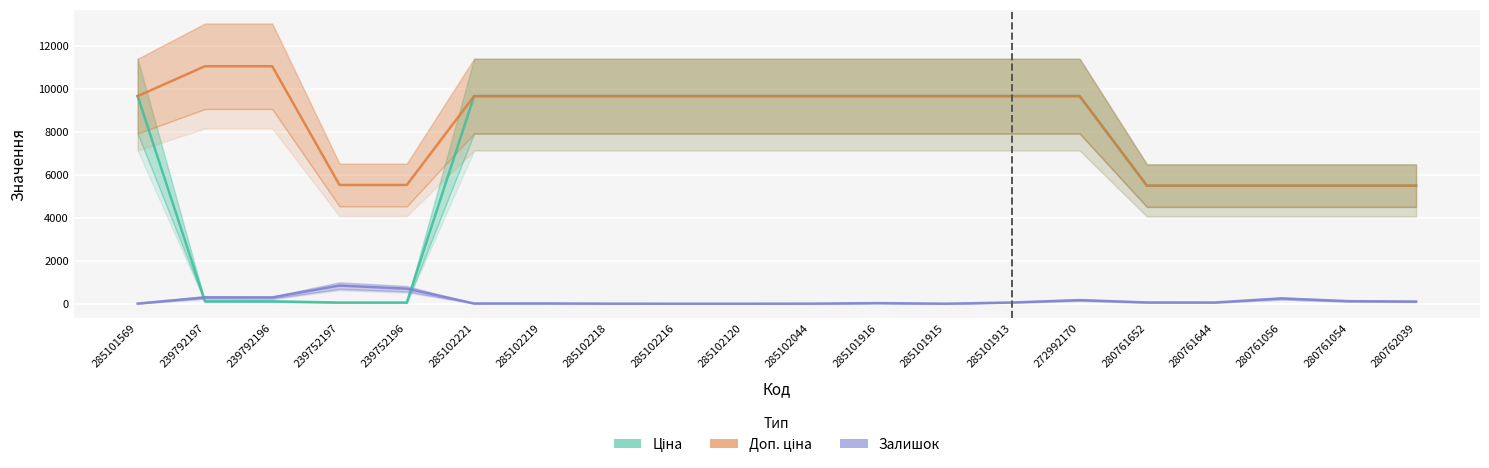

The Ціна series shows 9664.7 at 285102120. True or false?

True